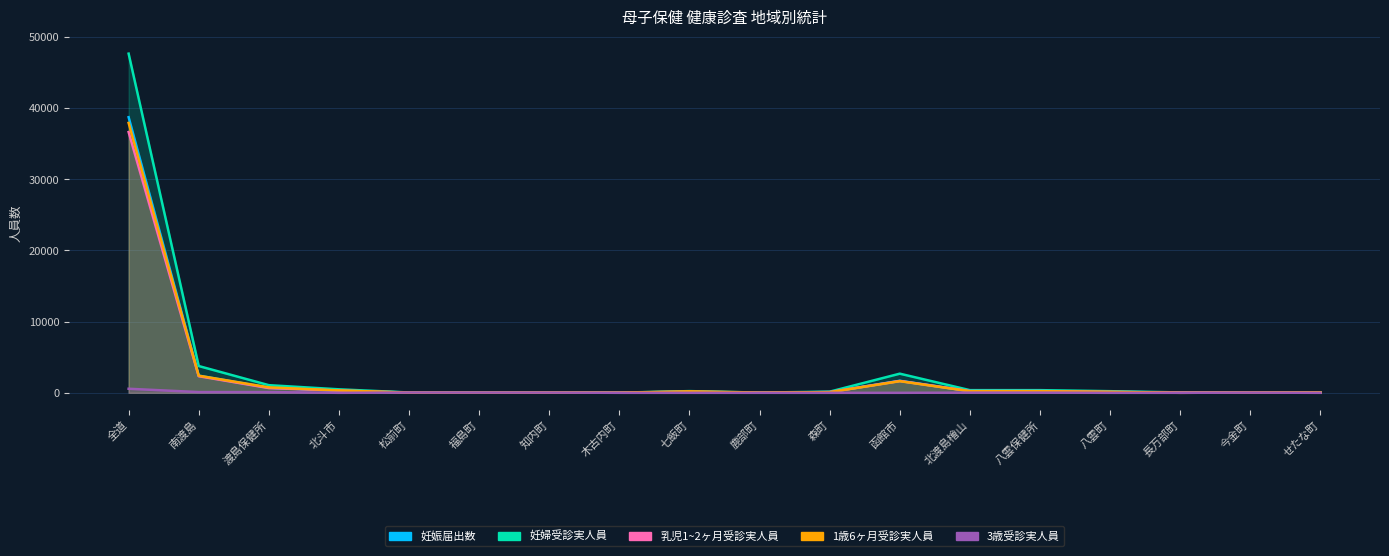

Which series changed the most between 鹿部町 and 今金町?

3歳受診実人員